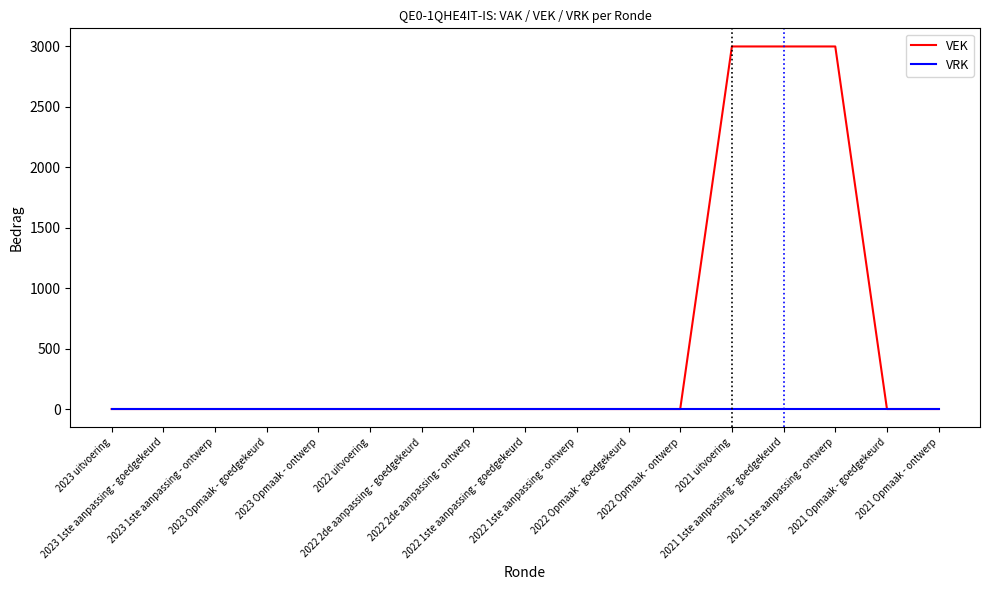

The value of VEK at 2022 1ste aanpassing - goedgekeurd is 0. True or false?

True